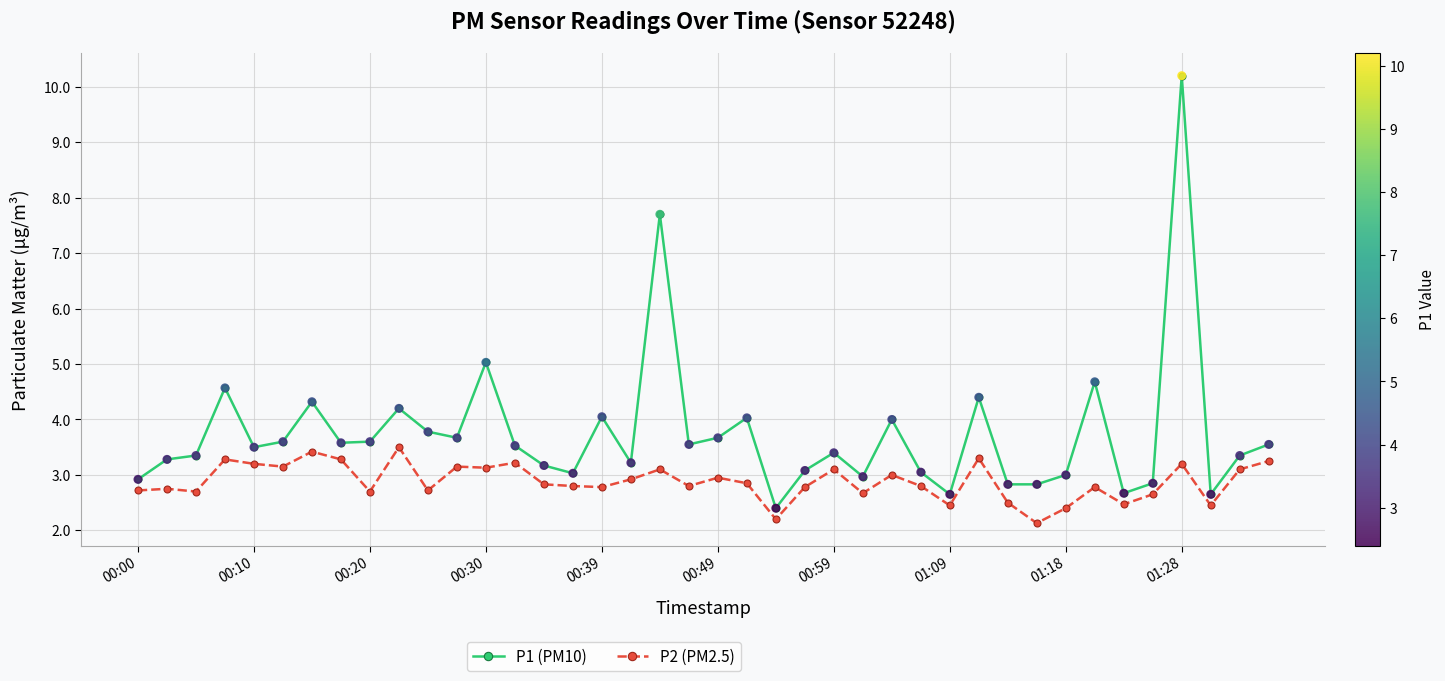

Rank the series by their average value, from highest to lowest.

P1 (PM10), P2 (PM2.5)